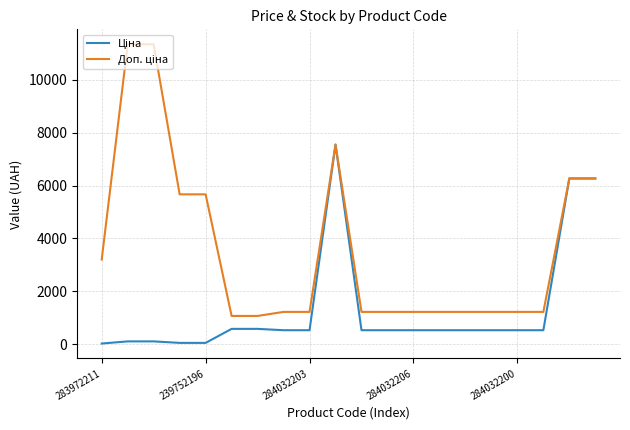

At how many categories does at least one series exceed 10825?

2